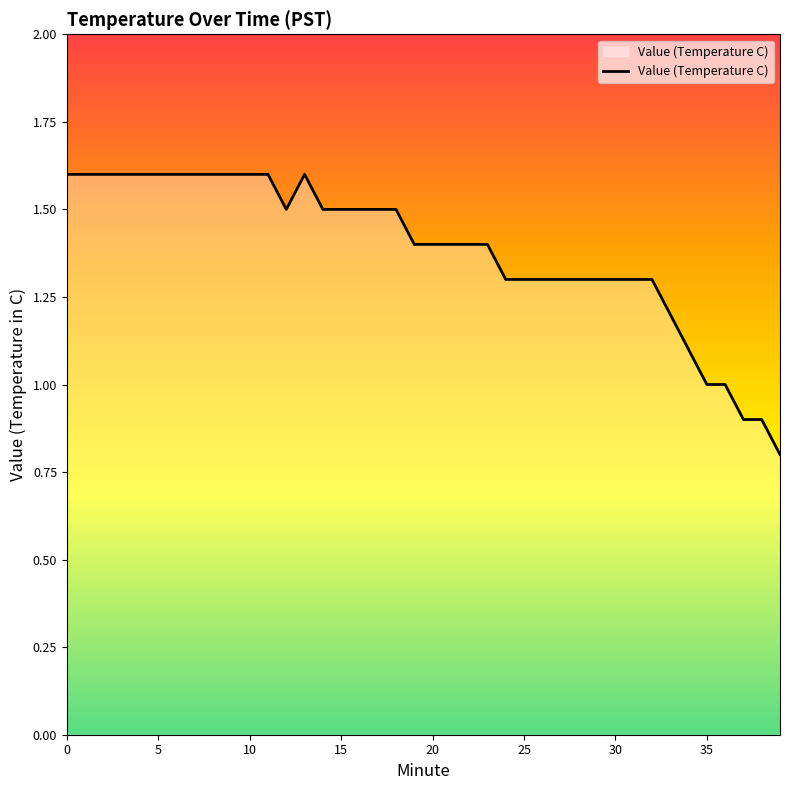

Count the values in the range 1 to 2.

37